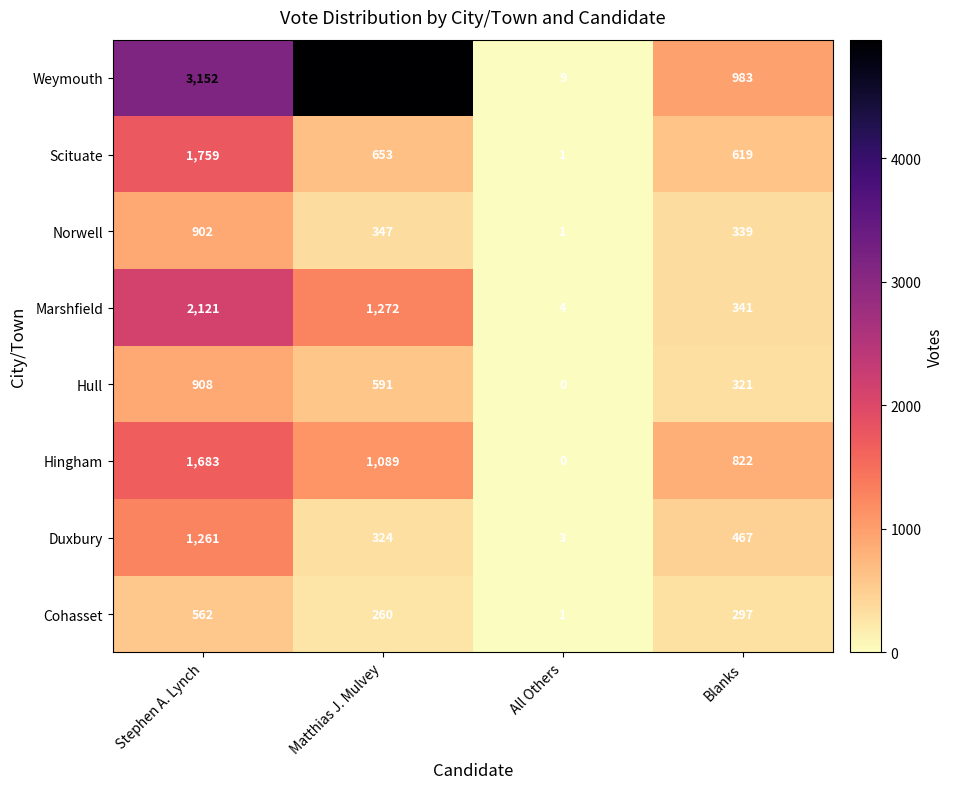

Which series has the largest range (max minus min)?

Weymouth